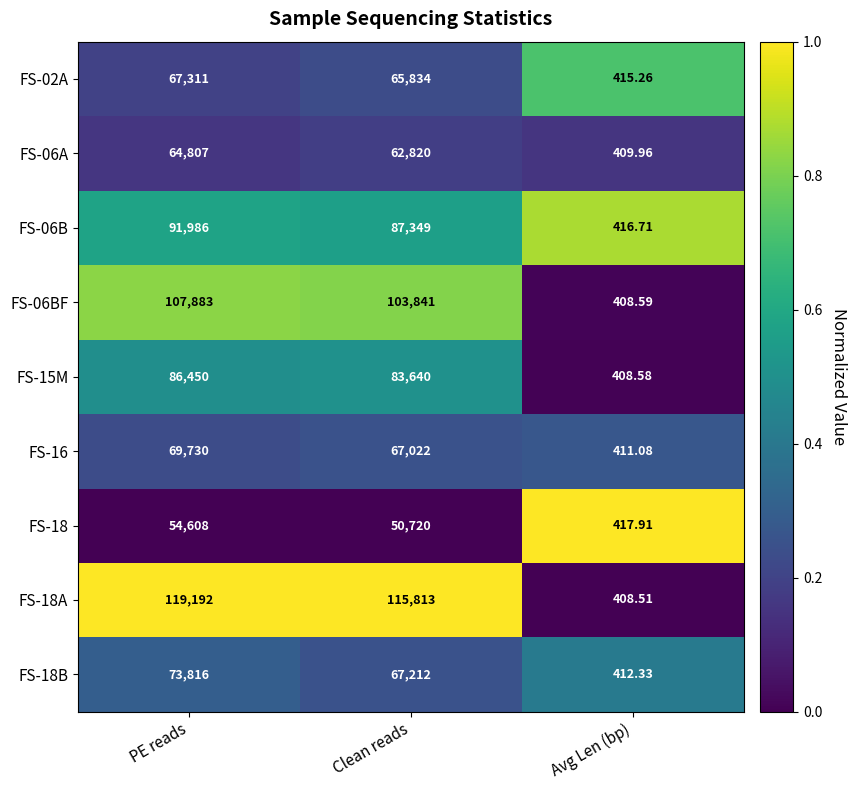

At which category does the chart reach its minimum across all series?

Avg Len (bp)